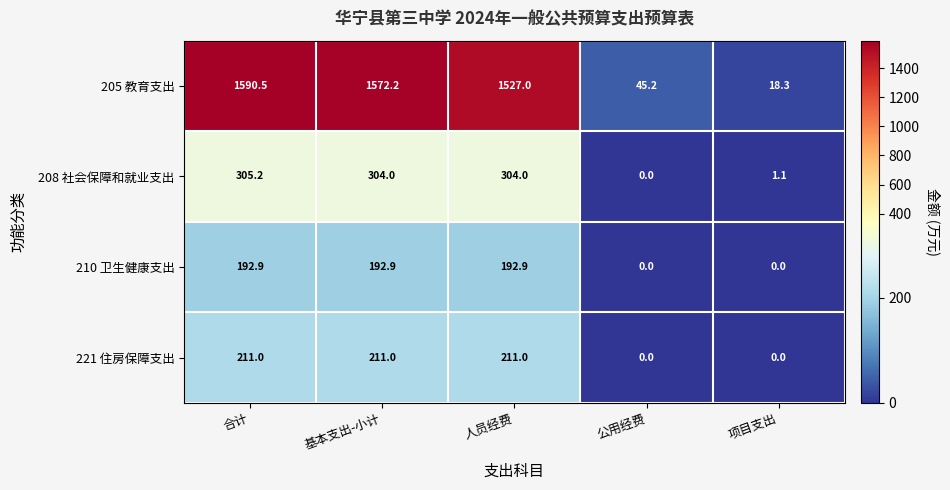

The value of 221 住房保障支出 at 合计 is 211.0. True or false?

True